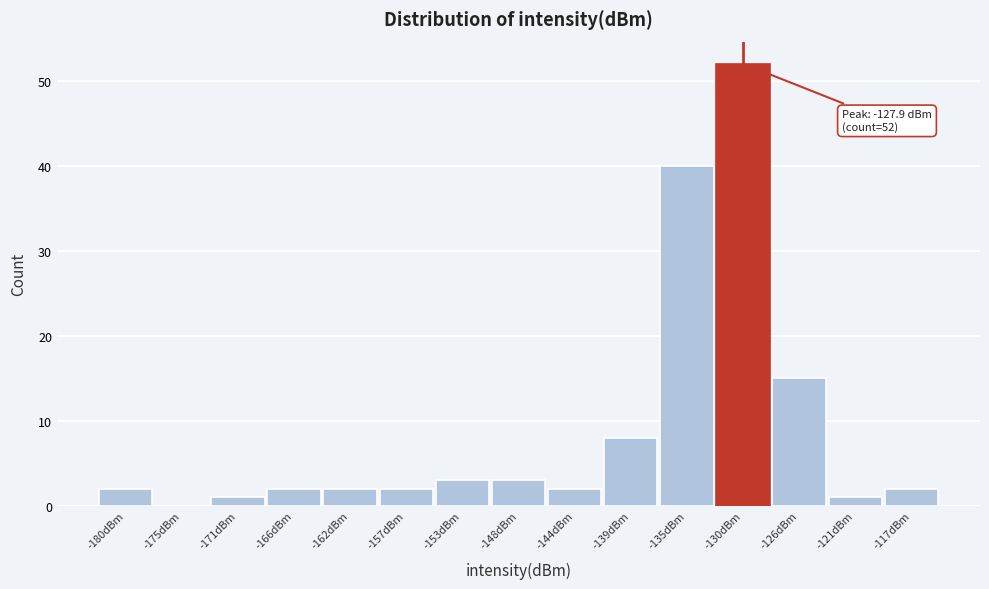

Reading right to left, what are all the values shown in this chart?

-117dBm=2	-121dBm=1	-126dBm=15	-130dBm=52	-135dBm=40	-139dBm=8	-144dBm=2	-148dBm=3	-153dBm=3	-157dBm=2	-162dBm=2	-166dBm=2	-171dBm=1	-175dBm=0	-180dBm=2